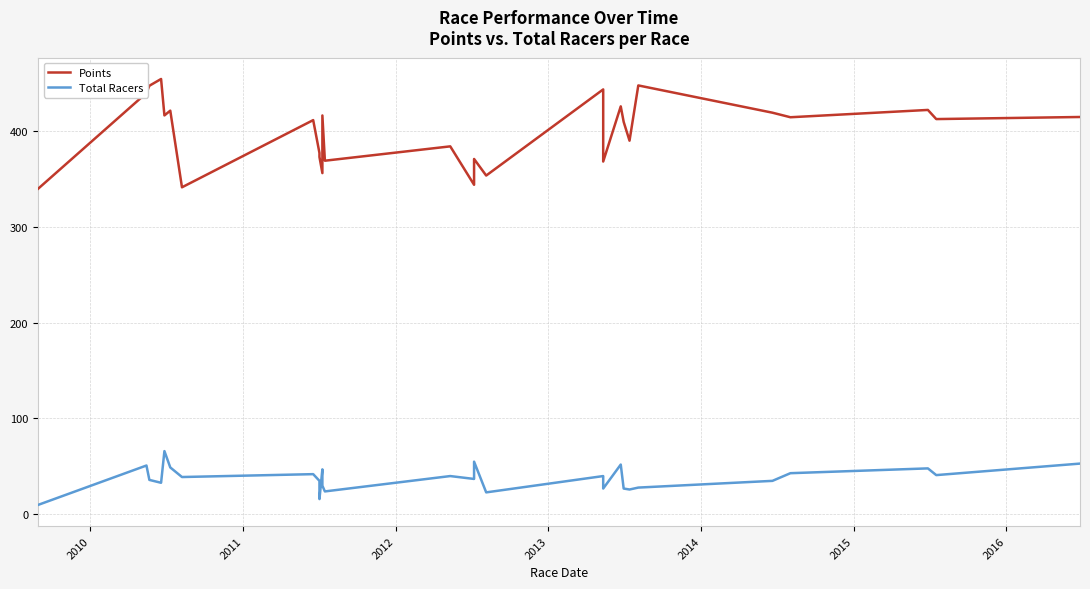

Which series has the widest spread of values?

Points